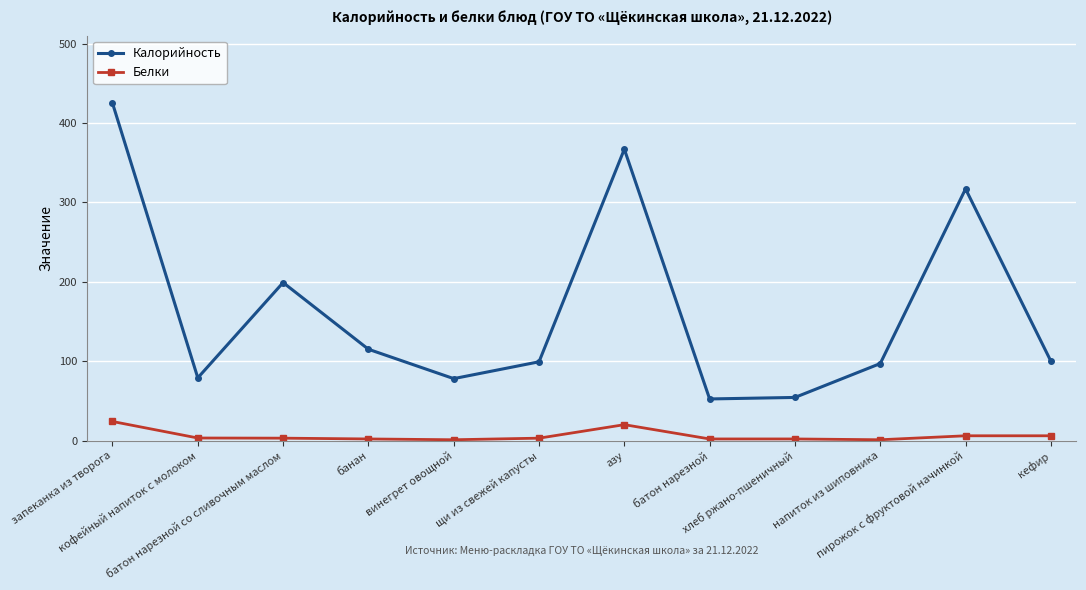

At which label does Калорийность first exceed 100?

запеканка из творога